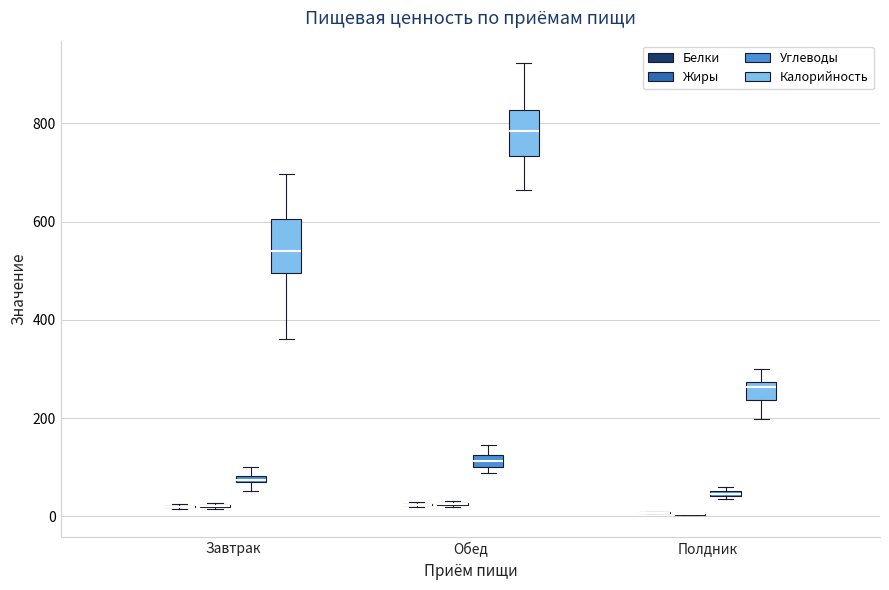

Where is the lower edge of the box for Завтрак (Углеводы) on the y-axis? The values are not printed on the chart, so give them approximately, as read against the axis.

60